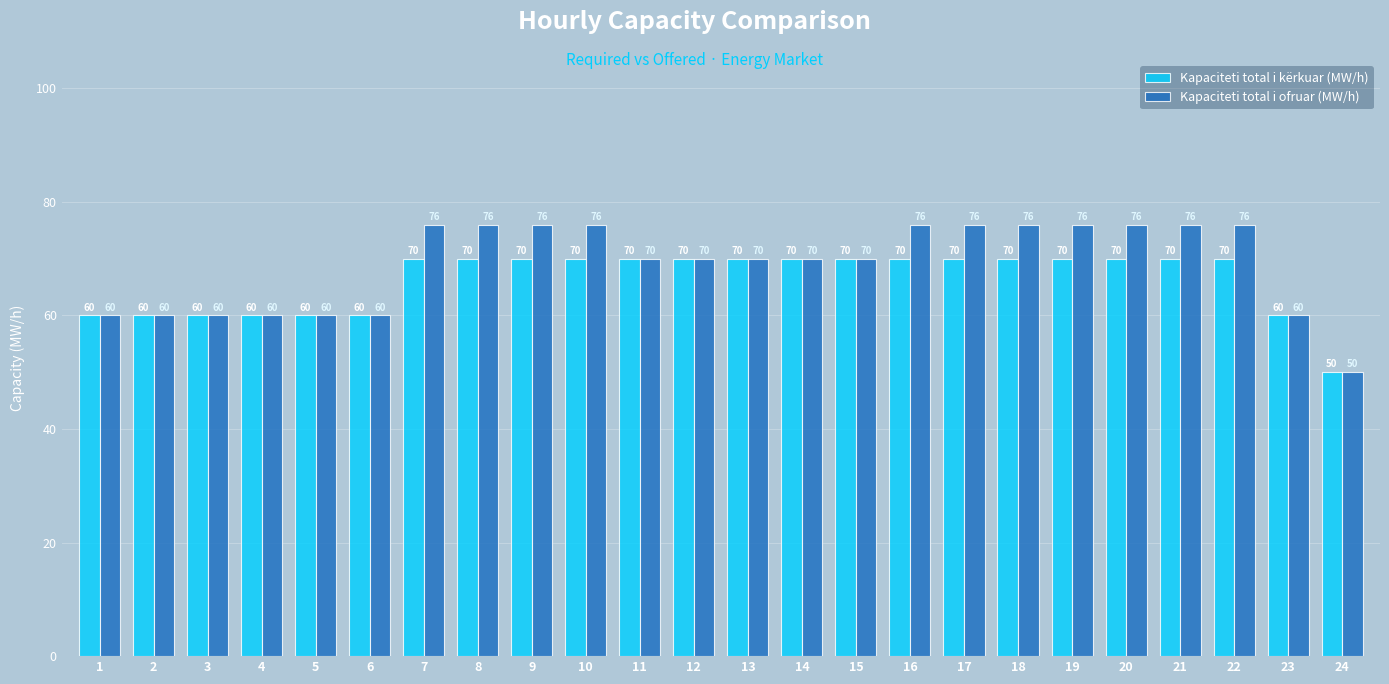

True or false: Kapaciteti total i kërkuar (MW/h) has a value of 98 at 17.

False